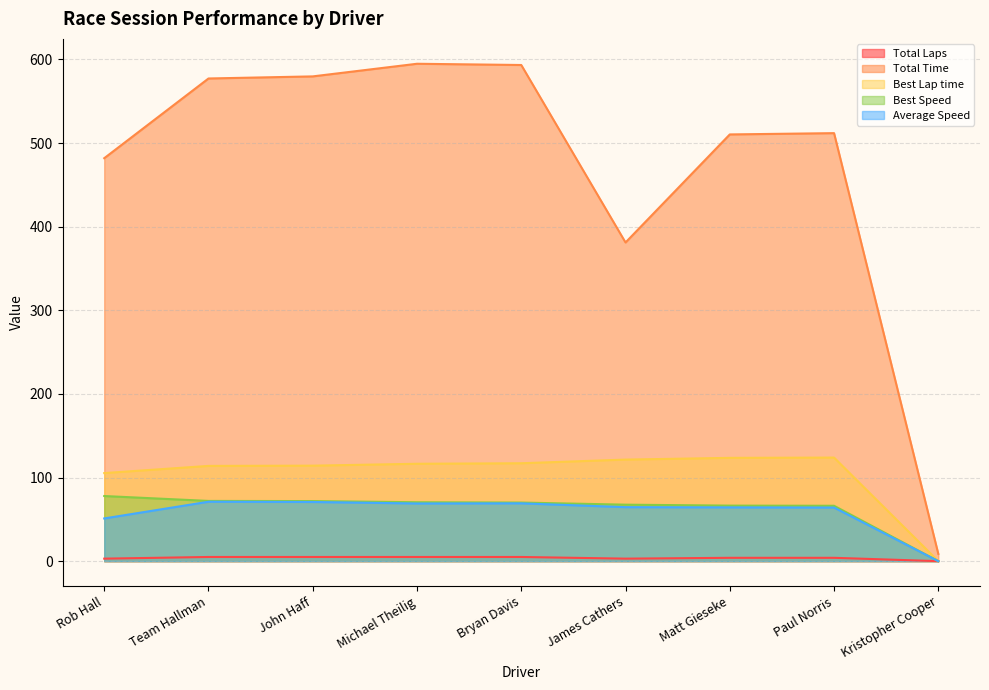

The value of Total Time at Kristopher Cooper is 8.7. True or false?

True